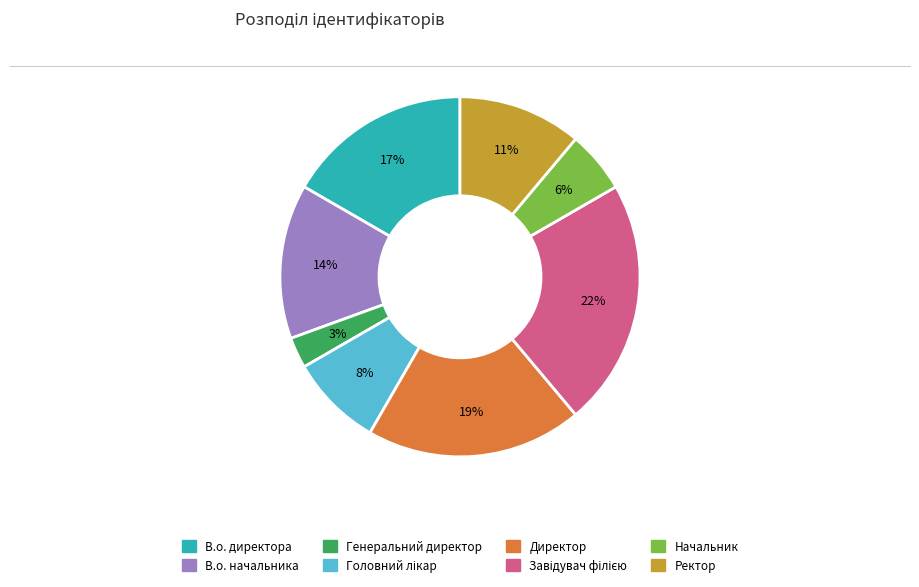

What percentage is the Начальник slice, to the nearest percent?

6%